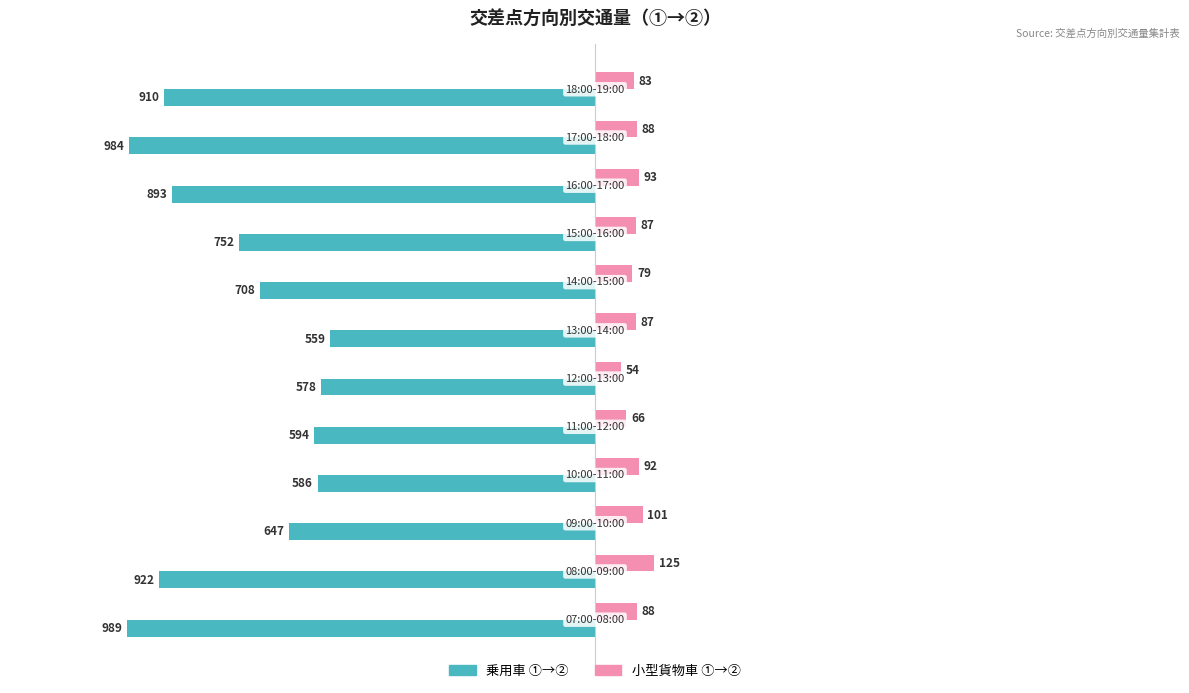

What is the maximum value for 乗用車 ①→②?

-559